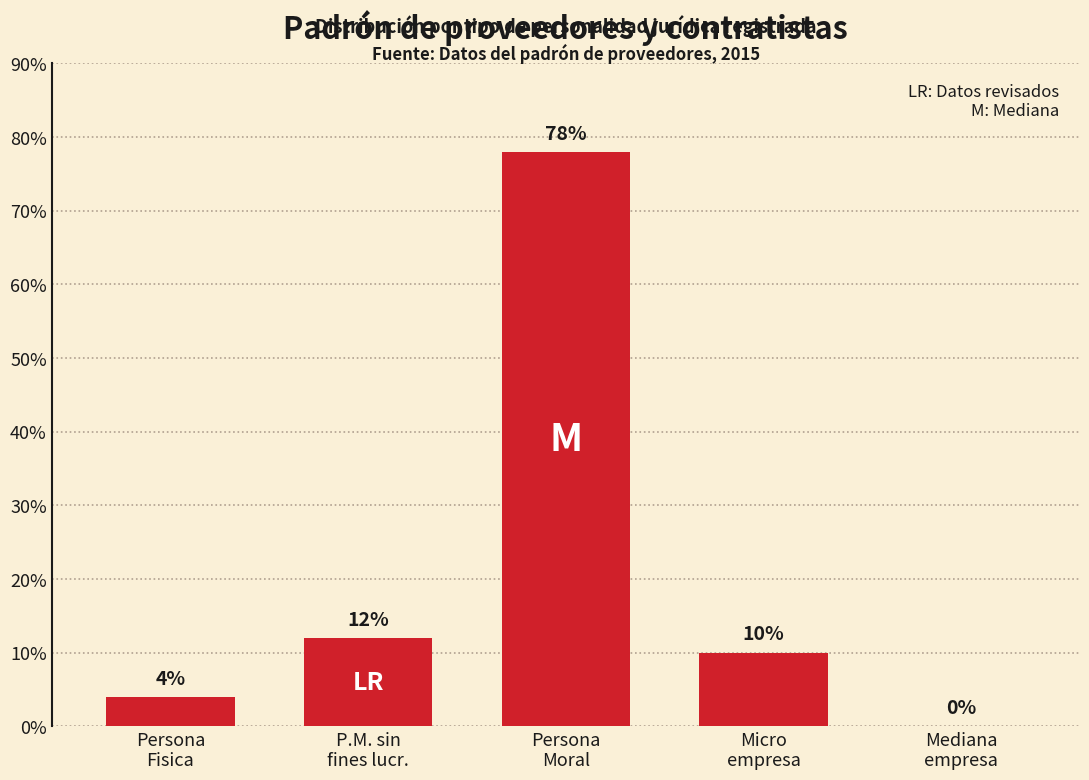

Between Persona
Moral and Mediana
empresa, which is larger?

Persona
Moral